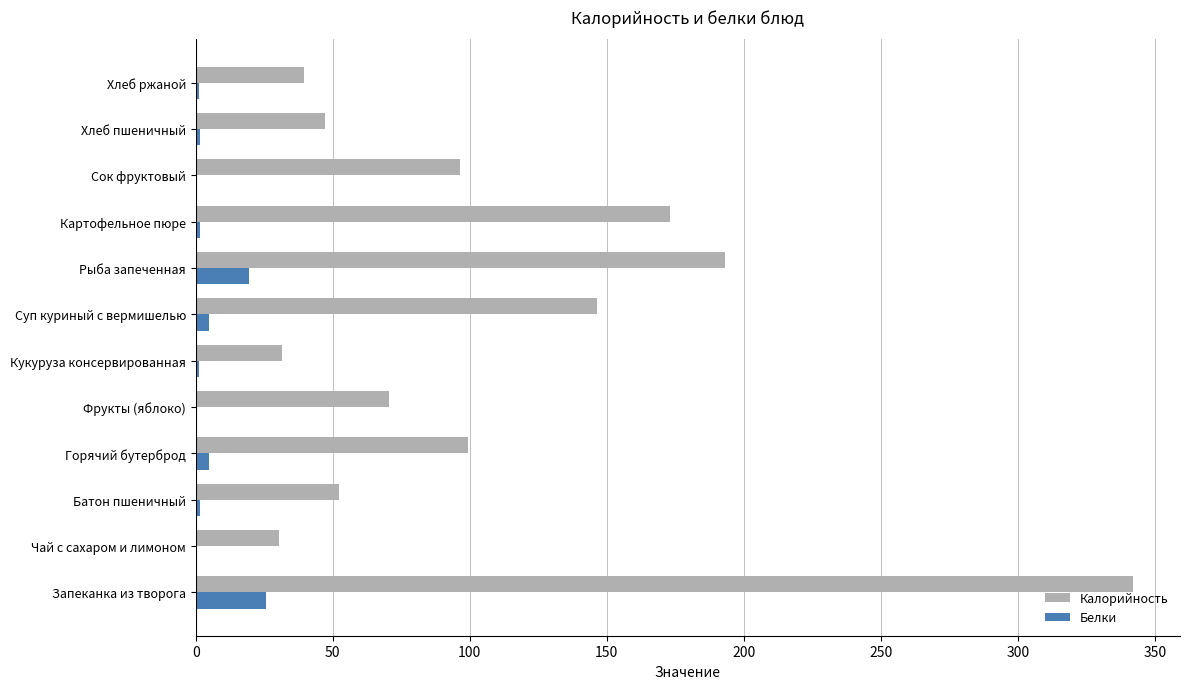

What is the sum of all Калорийность values?

1321.9